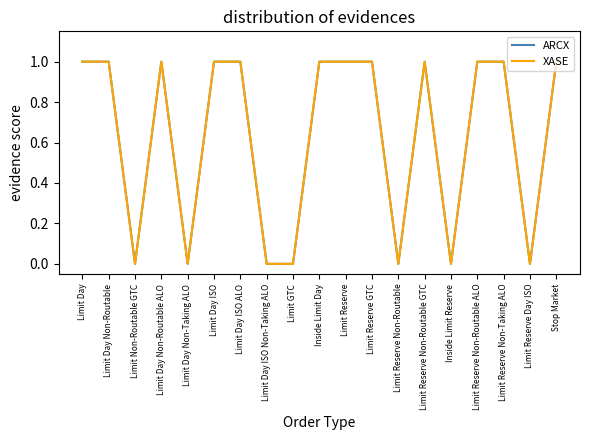

Which series has the largest total across all categories?

ARCX